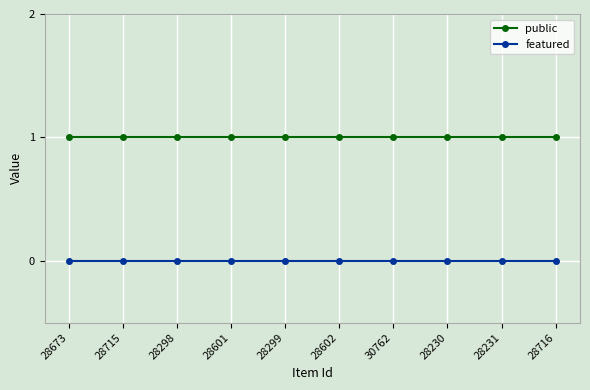

Is the value of public at 28299 greater than the value of featured at 28601?

Yes